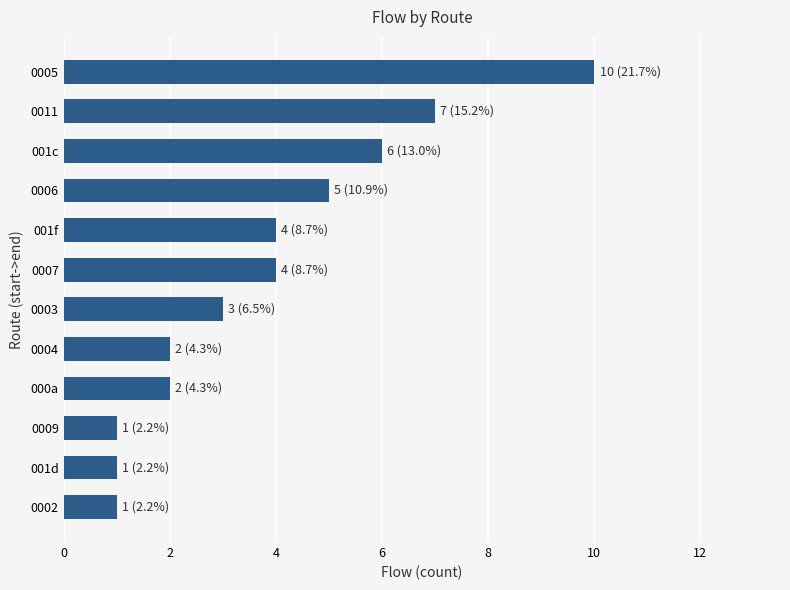

The chart shows a value of 3 at 0011. True or false?

False